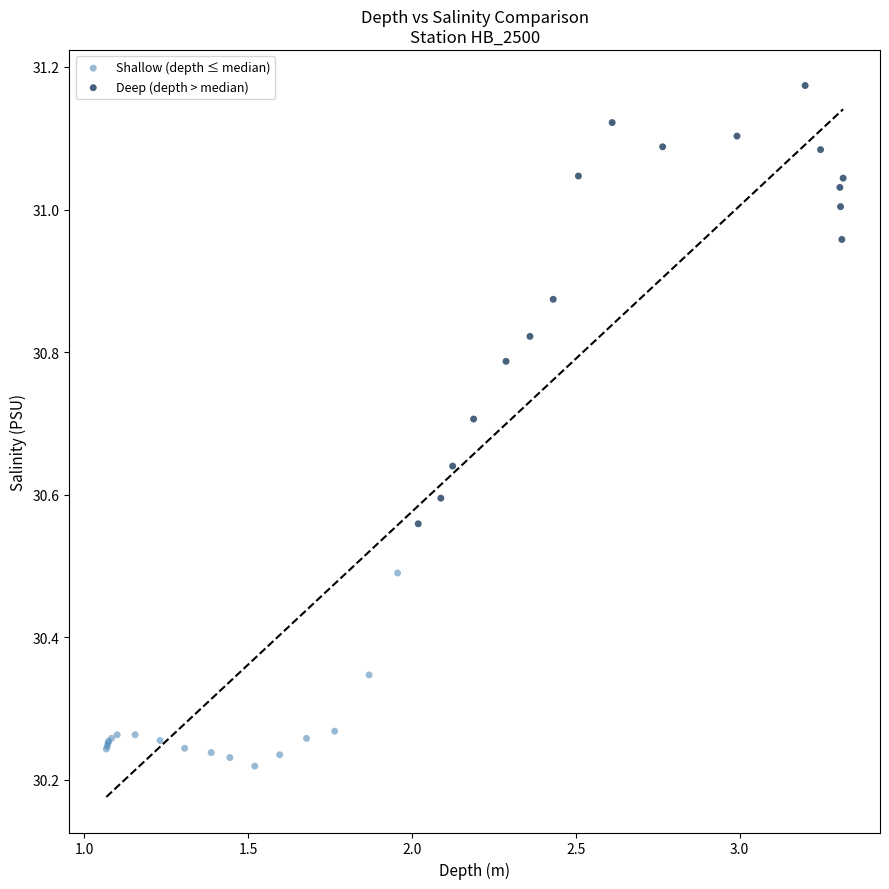

Which series has the largest Y range (max minus min)?

Deep (depth > median)